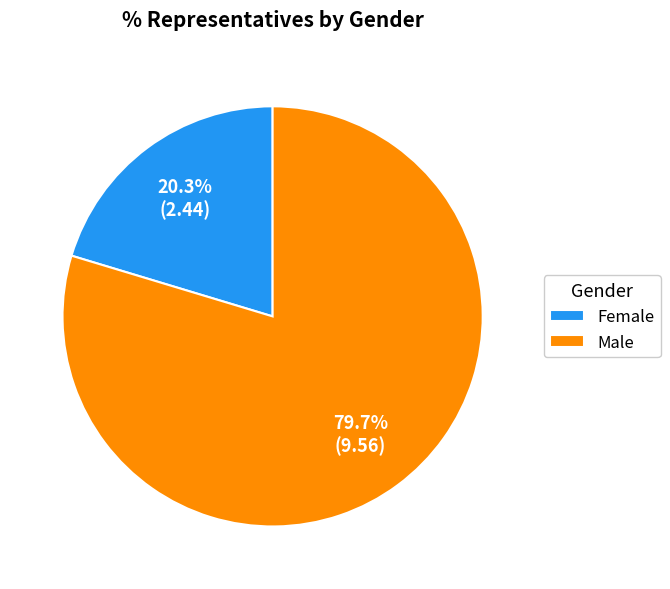

What is the total percentage of Male and Female?

100.0%